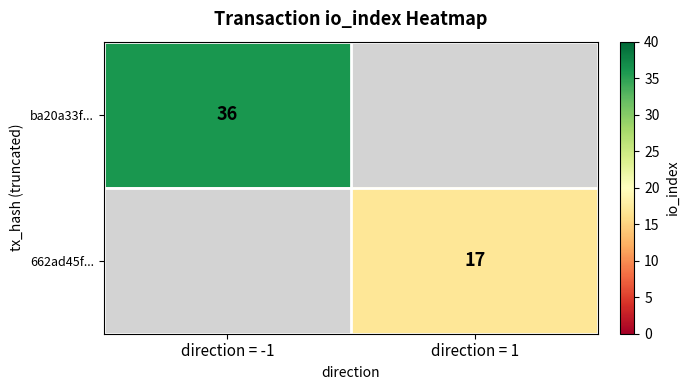

Is it true that 662ad45f... equals 17 at direction = 1?

True